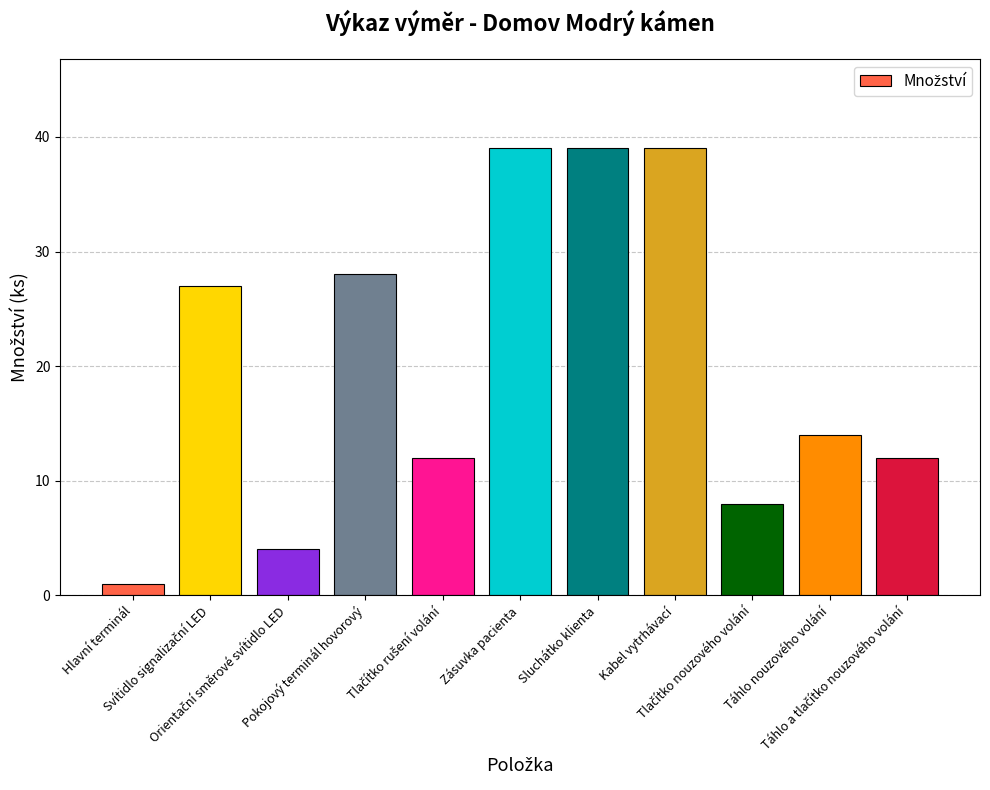

What is the difference between the maximum and second lowest values?

35